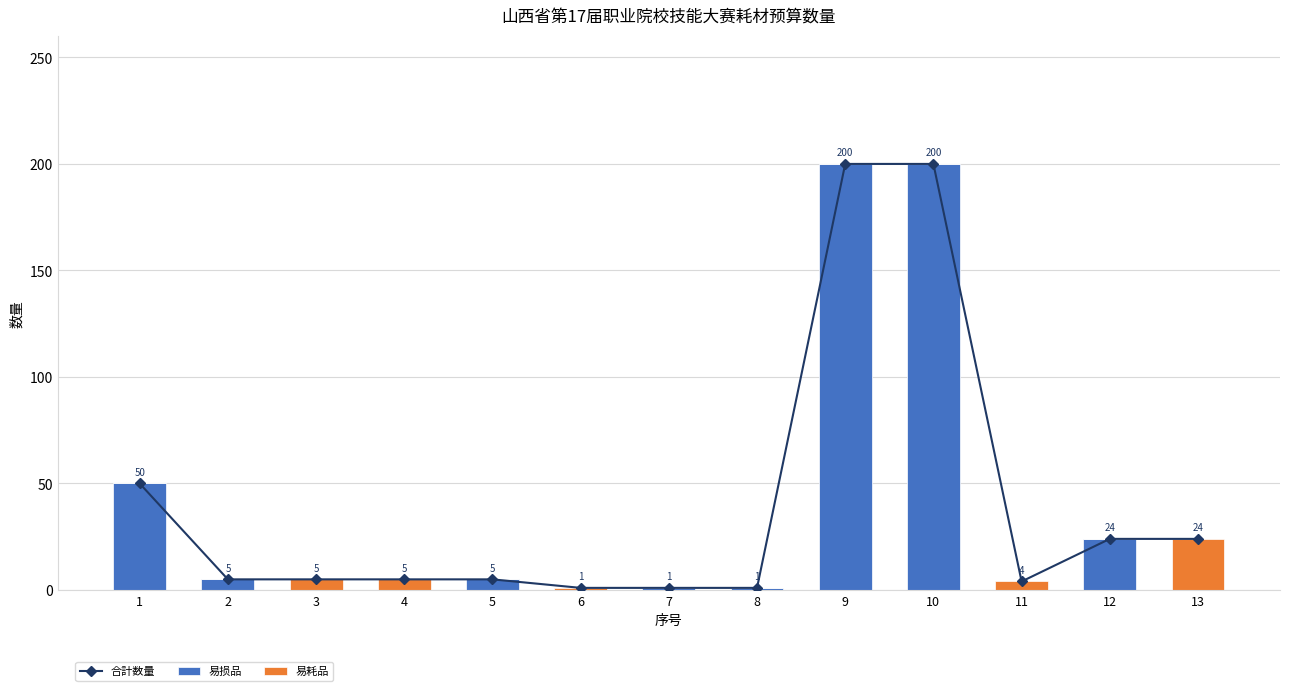

How many groups of bars are there?

13